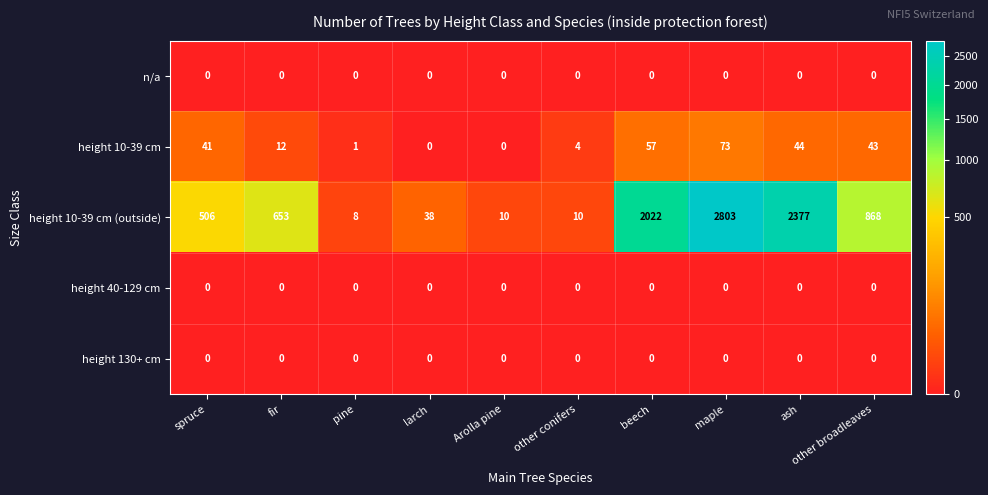

The value of height 10-39 cm at maple is 73. True or false?

True